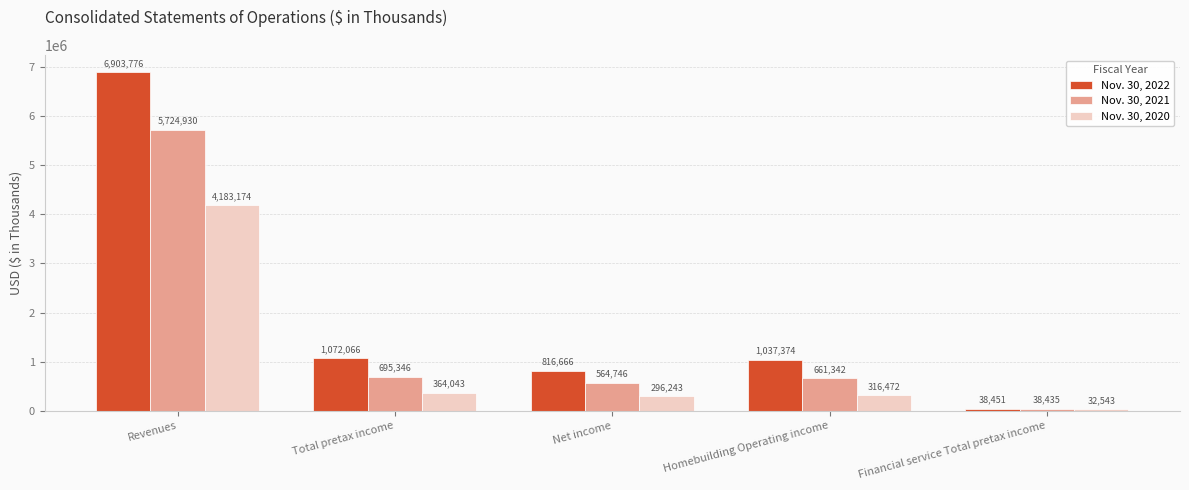

What are all the series names shown in the legend?

Nov. 30, 2022, Nov. 30, 2021, Nov. 30, 2020